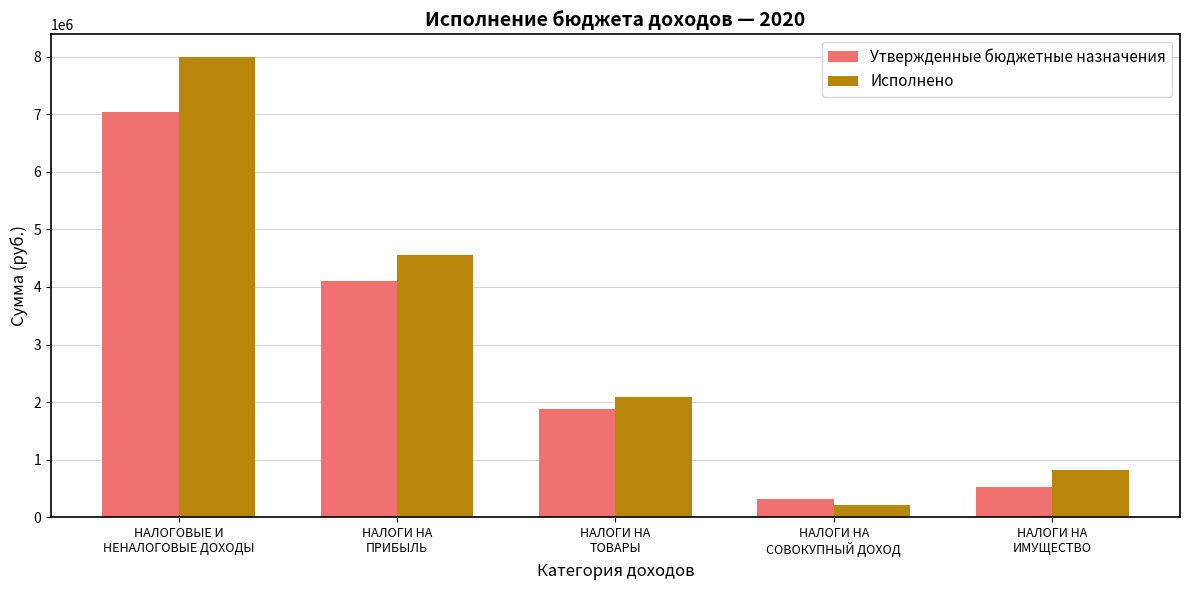

What is the minimum value for Утвержденные бюджетные назначения?

320000.0